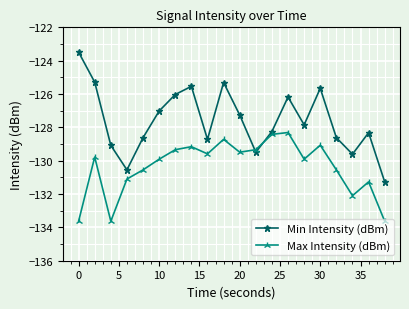

Which series has the largest range (max minus min)?

Min Intensity (dBm)